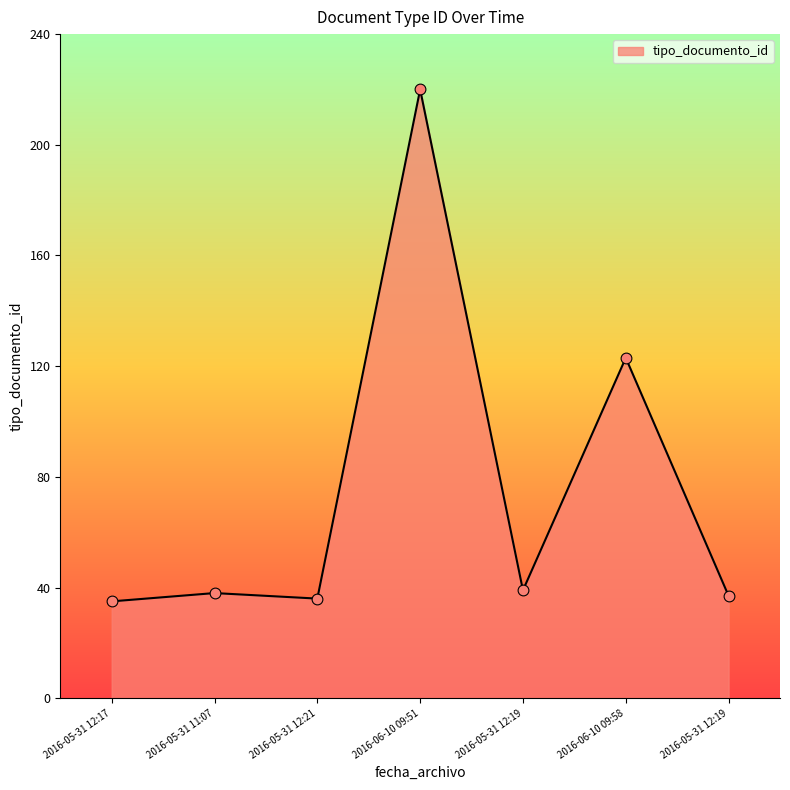

How many series are shown in this chart?

1